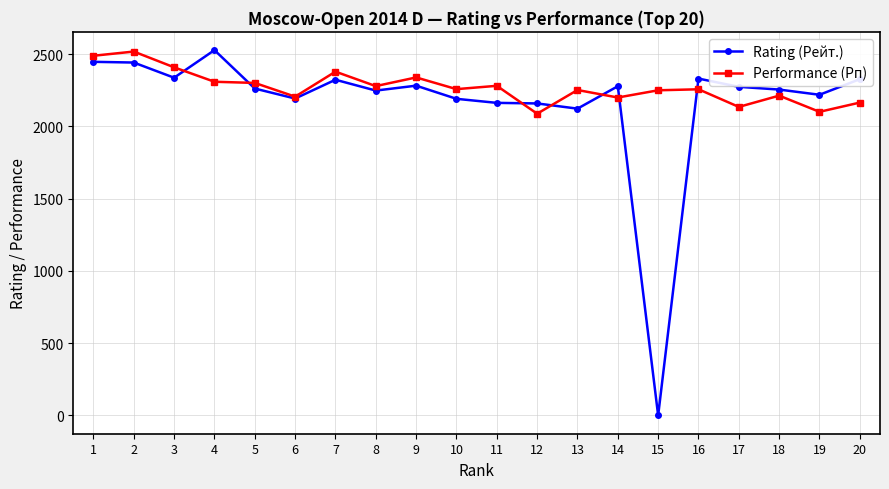

At how many categories does at least one series exceed 258?

20